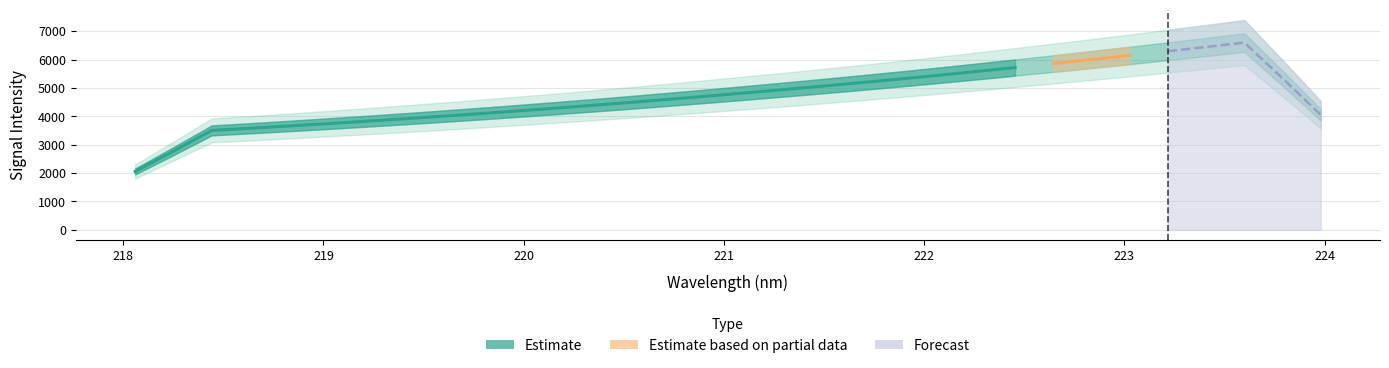

What is the sum of all values?

156774.7